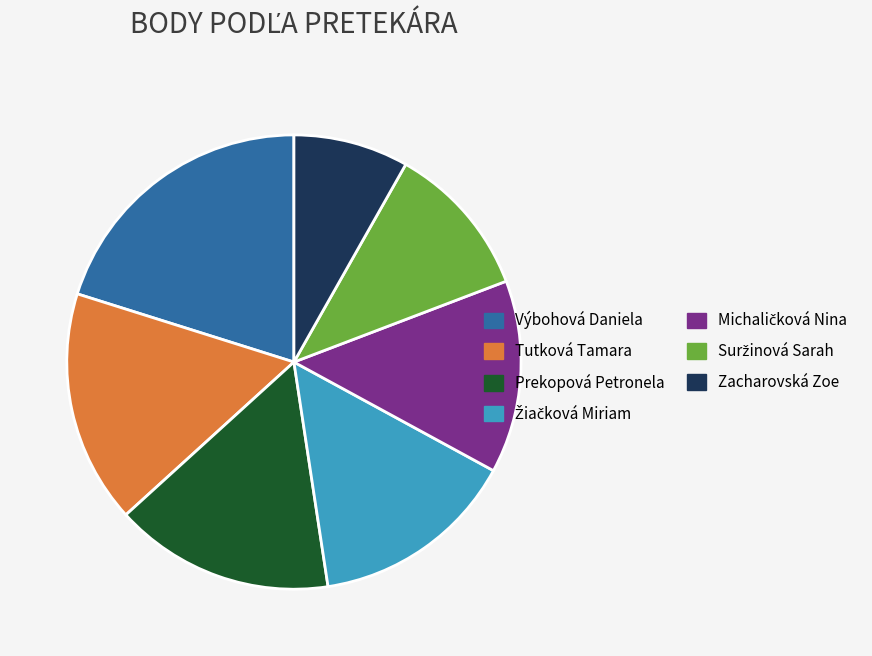

The Výbohová Daniela slice represents 20% of the pie. True or false?

True